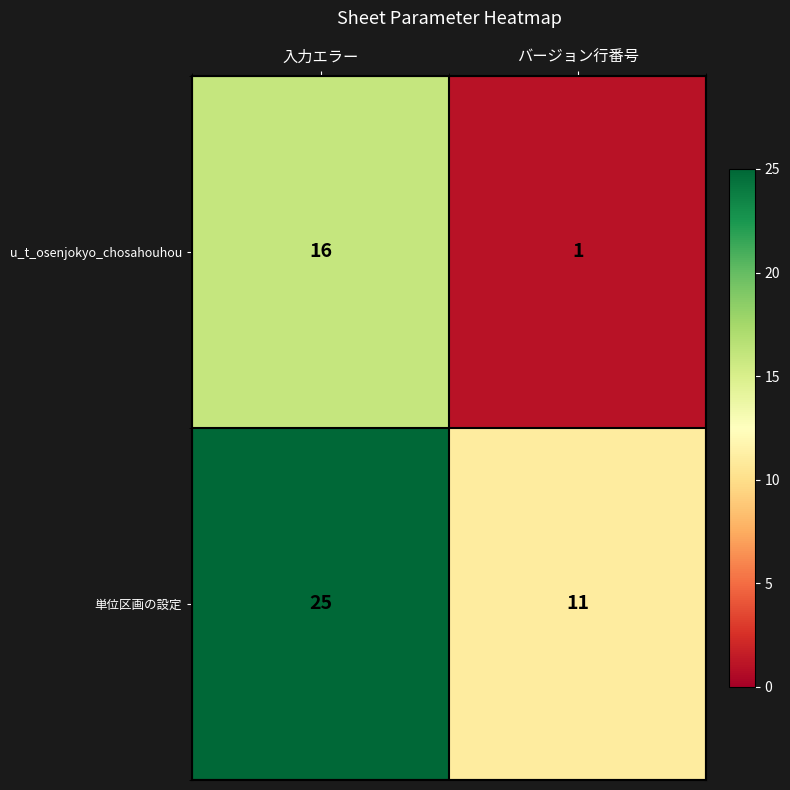

What is the difference between the maximum and minimum values in the u_t_osenjokyo_chosahouhou series?

15